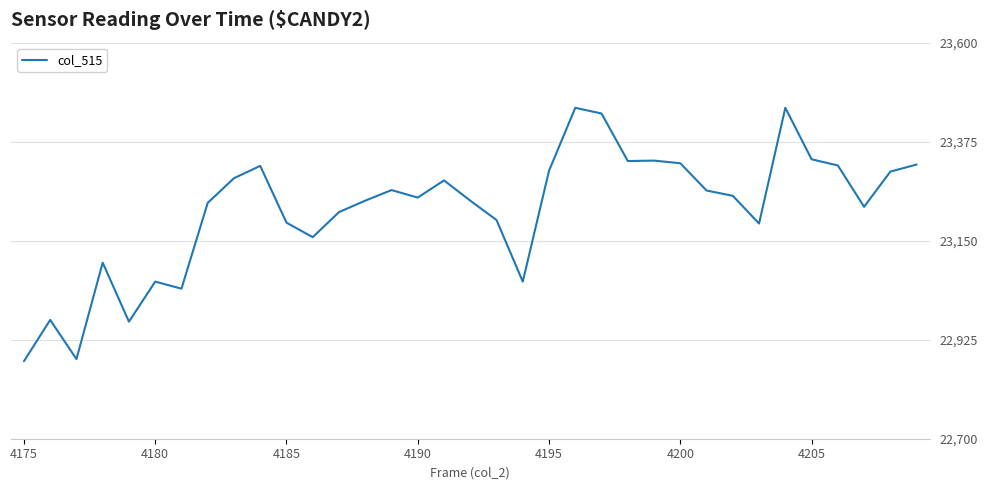

What is the smallest value displayed?

22876